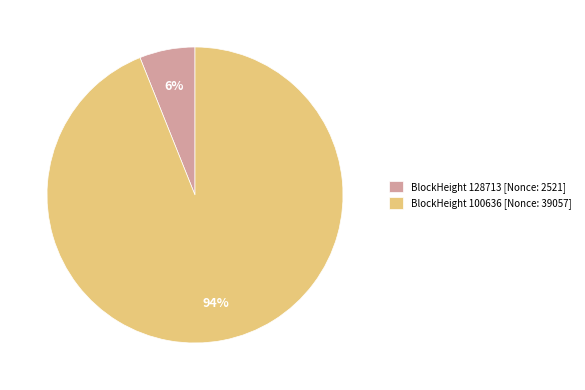

The BlockHeight 128713 [Nonce: 2521] slice represents 18% of the pie. True or false?

False